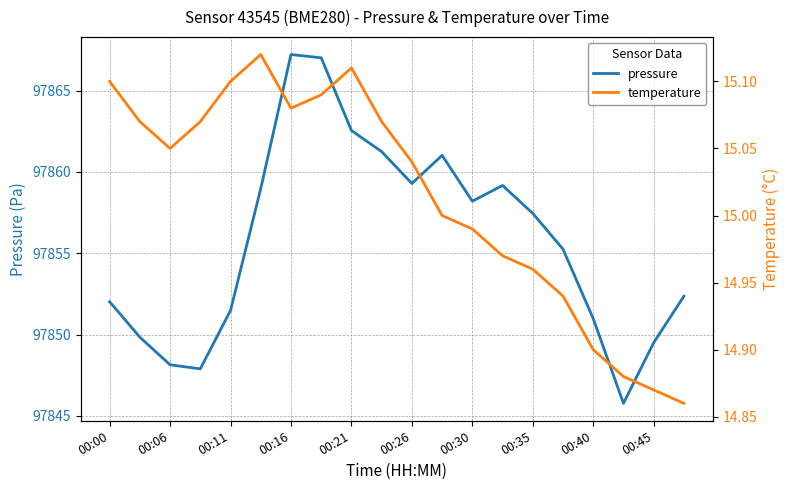

Reading right to left, extract all data points from this chart.

pressure: 97852.4	97849.5	97845.8	97851.0	97855.2	97857.4	97859.2	97858.2	97861.0	97859.3	97861.2	97862.6	97867.0	97867.2	97859.0	97851.5	97847.9	97848.1	97849.8	97852.0
temperature: 14.9	14.9	14.9	14.9	14.9	15.0	15.0	15.0	15.0	15.0	15.1	15.1	15.1	15.1	15.1	15.1	15.1	15.1	15.1	15.1